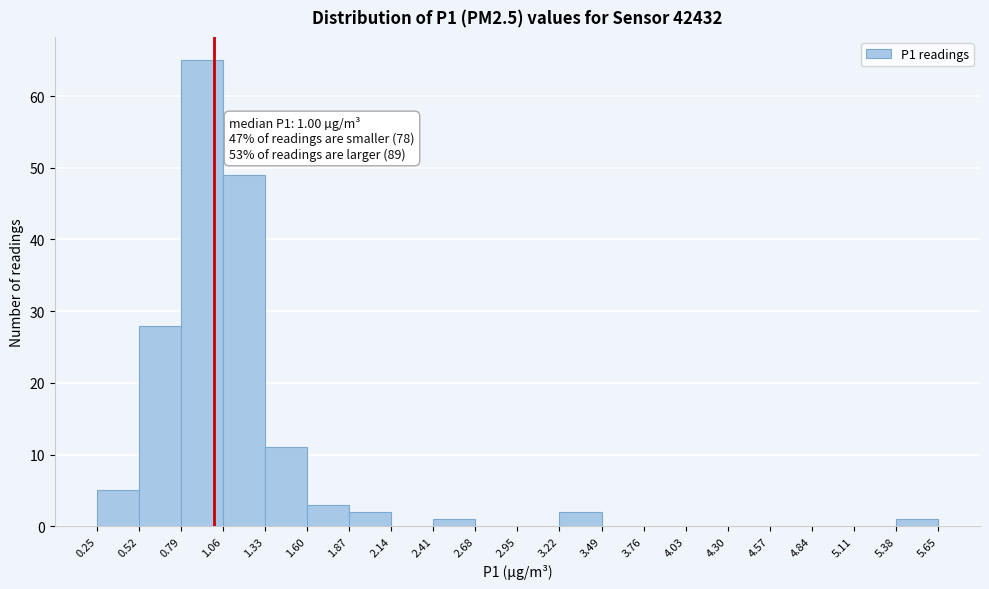

Which range on the x-axis has the tallest bar?

0.79 to 1.06